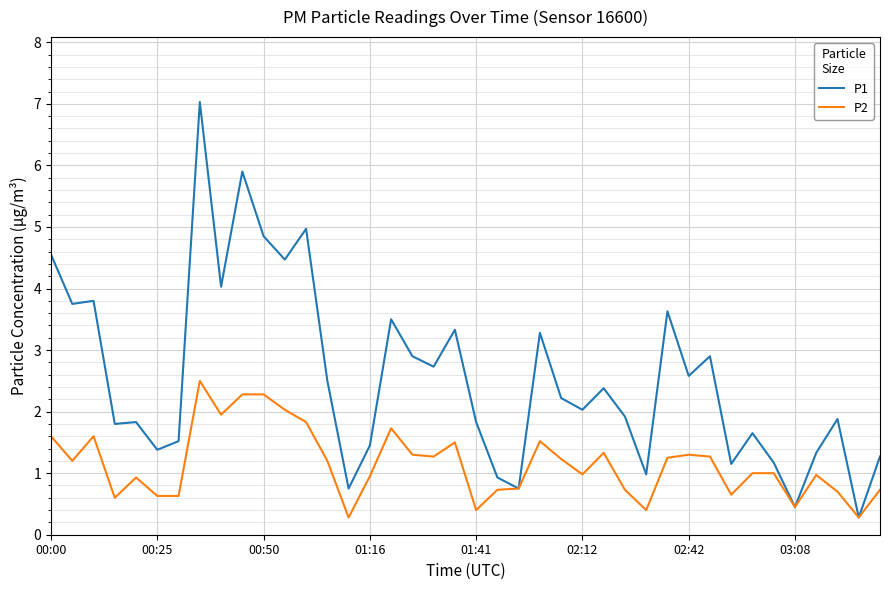

Which series has the largest total across all categories?

P1